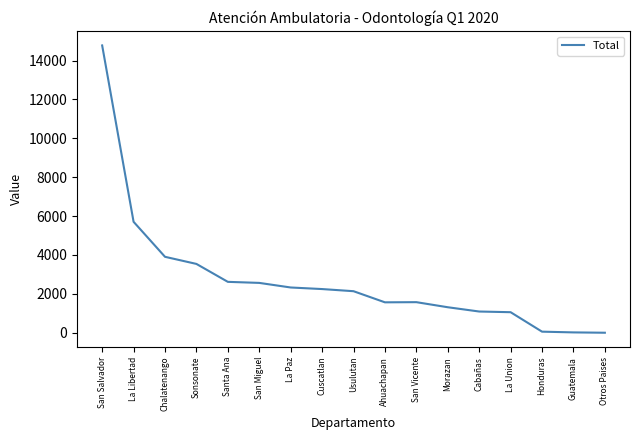

How many lines are shown in the chart?

1